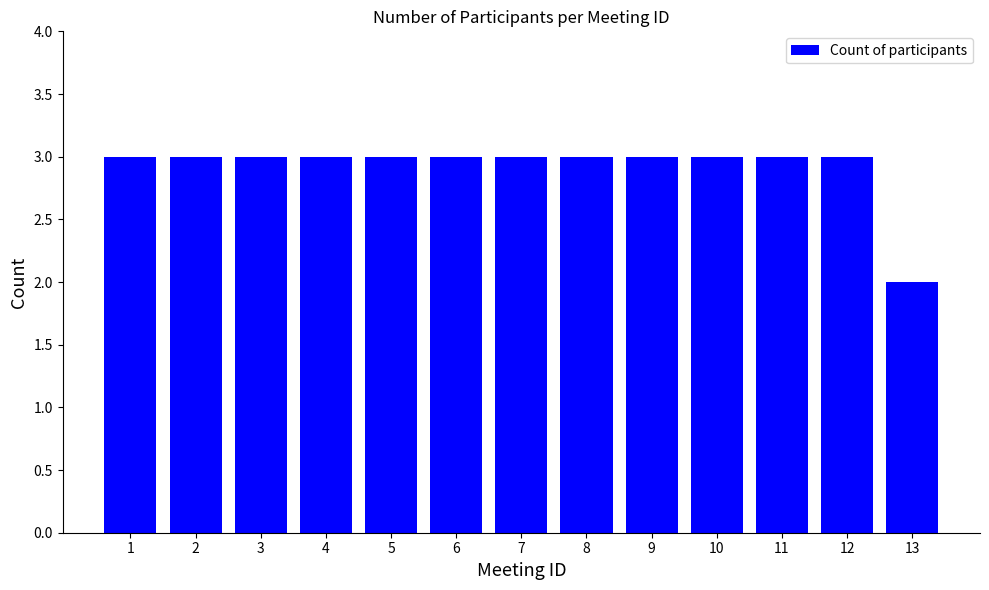

How many values are between 3 and 4?

12